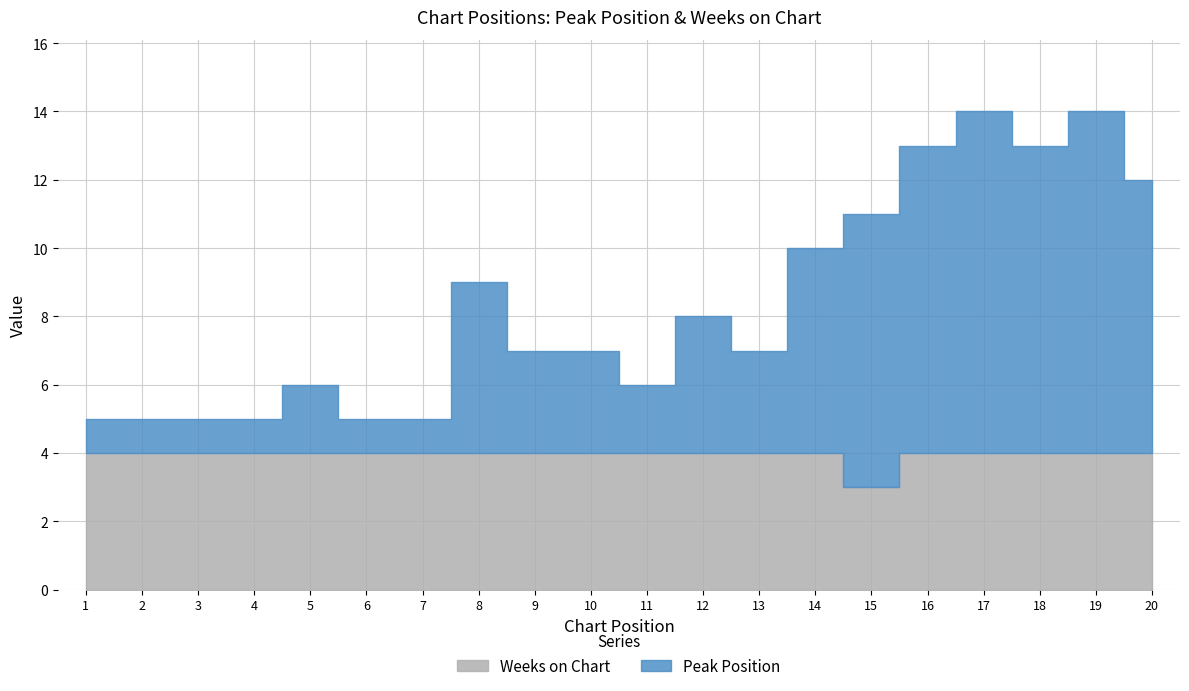

Reading left to right, transcribe all the data shown in this chart.

Peak Position: 1	1	1	1	2	1	1	5	3	3	2	4	3	6	8	9	10	9	10	8
Weeks on Chart: 4	4	4	4	4	4	4	4	4	4	4	4	4	4	3	4	4	4	4	4